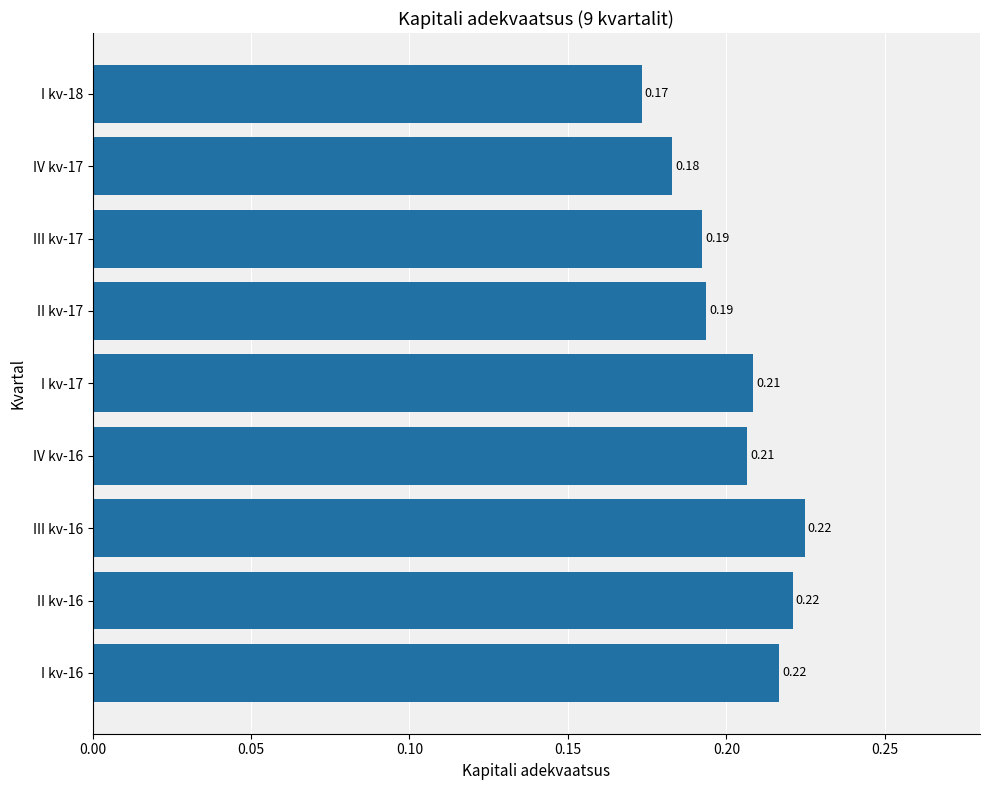

What is the sum of the values at II kv-17 and III kv-17?

0.4